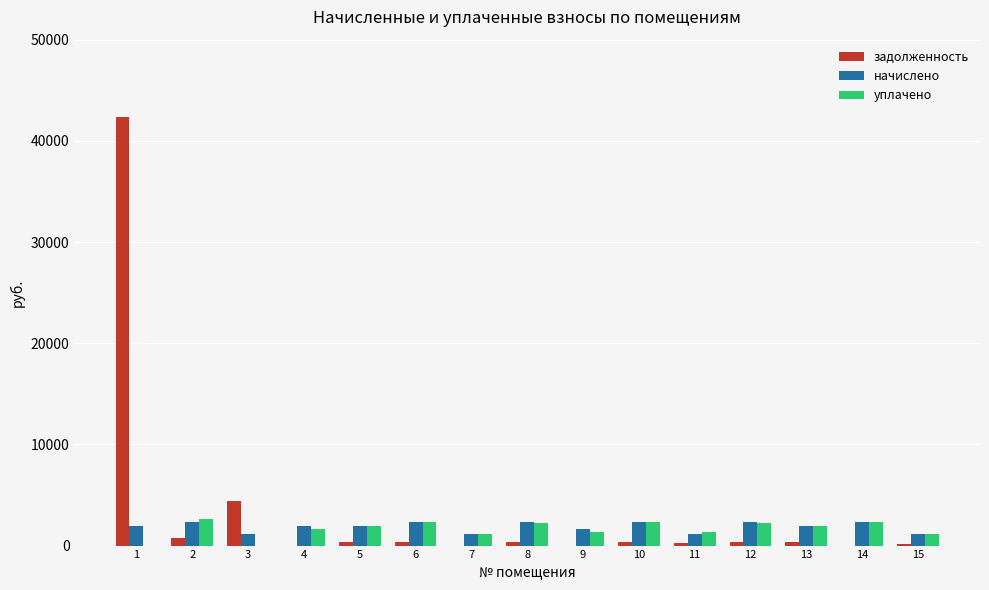

The value of задолженность at 9 is 27274.7. True or false?

False